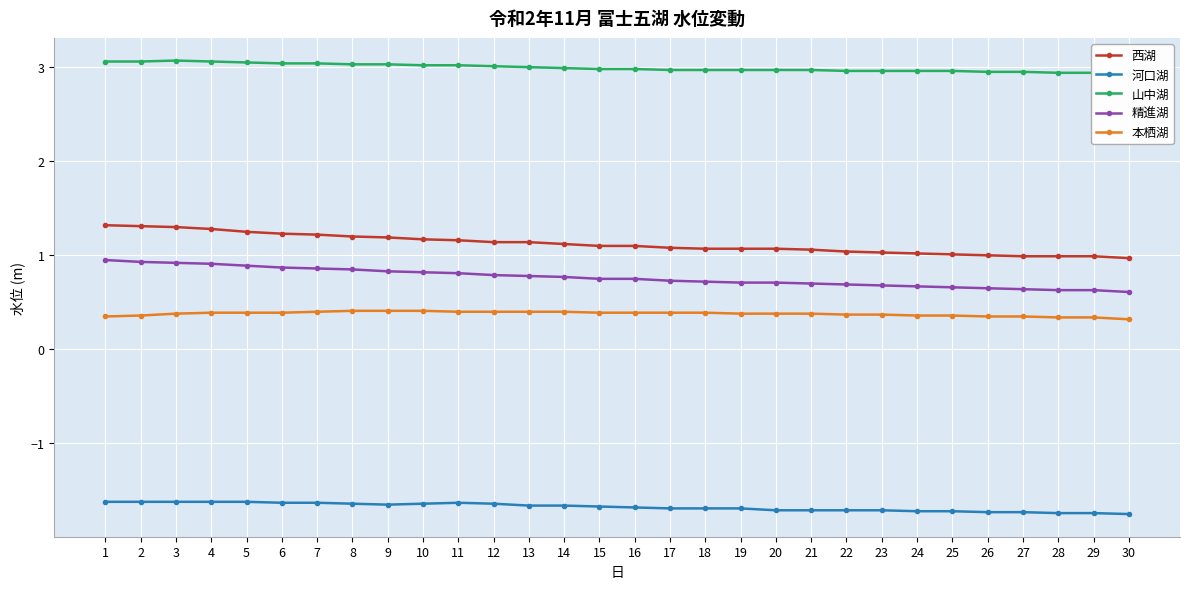

Which series has the largest total across all categories?

山中湖